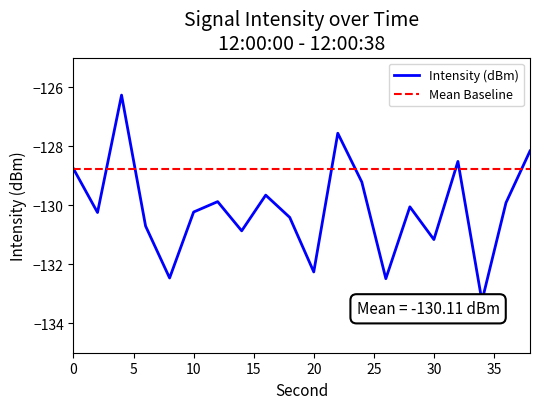

What is the highest value of the Intensity (dBm) series?

-126.3